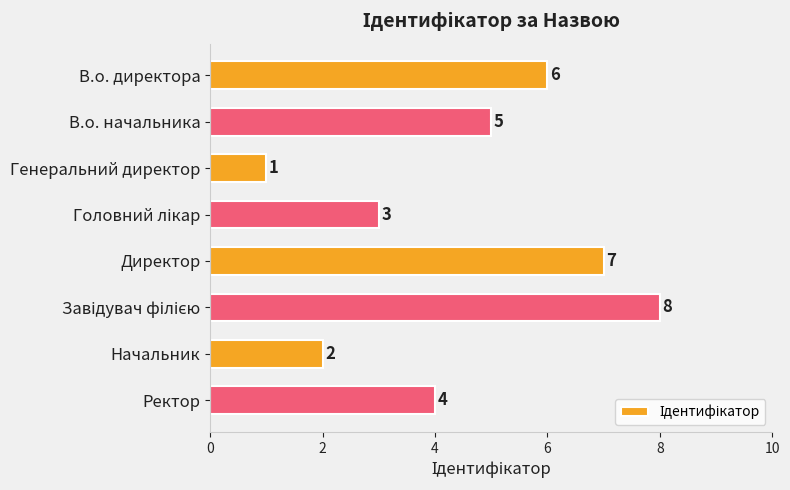

What is the minimum value shown in the chart?

1